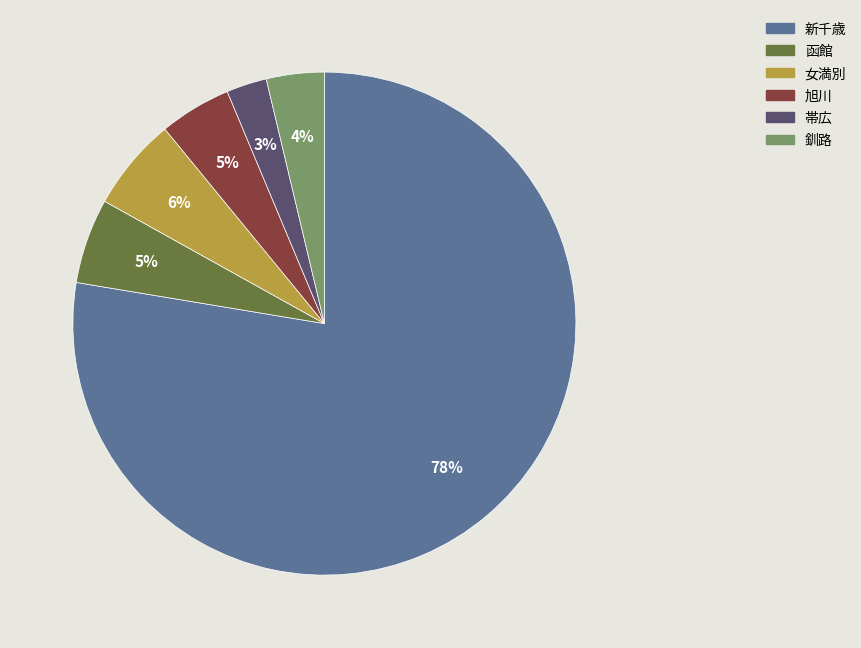

Between 旭川 and 新千歳, which is larger?

新千歳